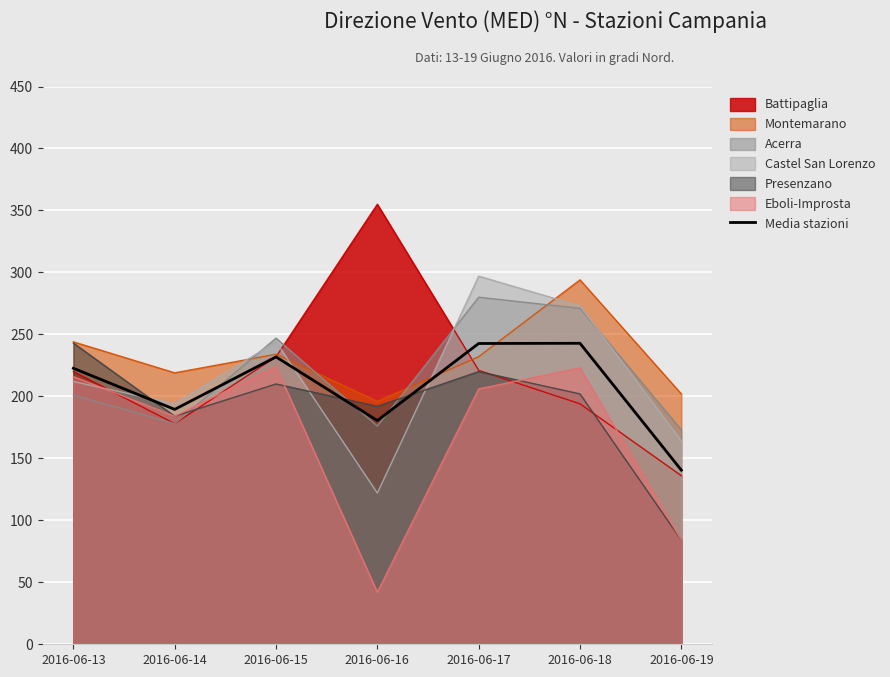

The value of Battipaglia at 2016-06-18 is 194.0. True or false?

True